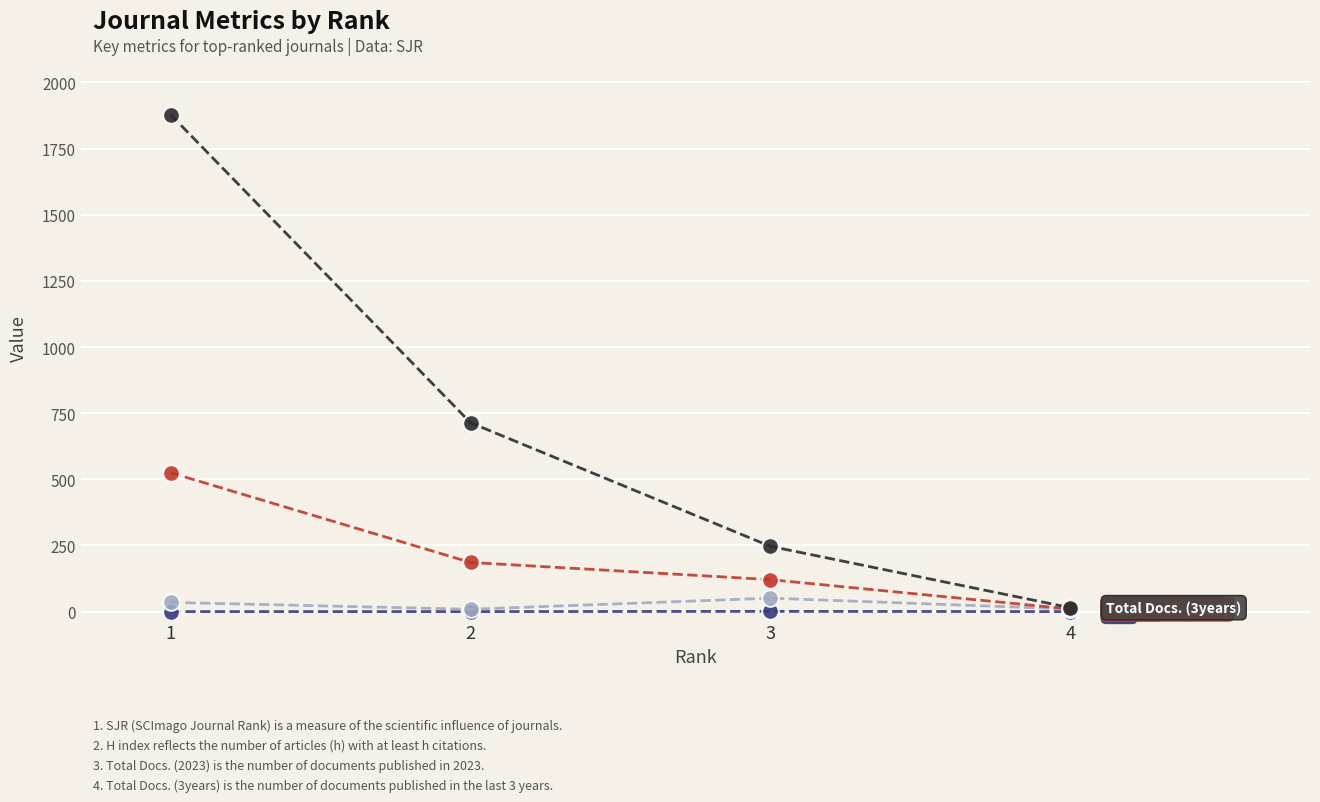

How many series are shown in this chart?

4